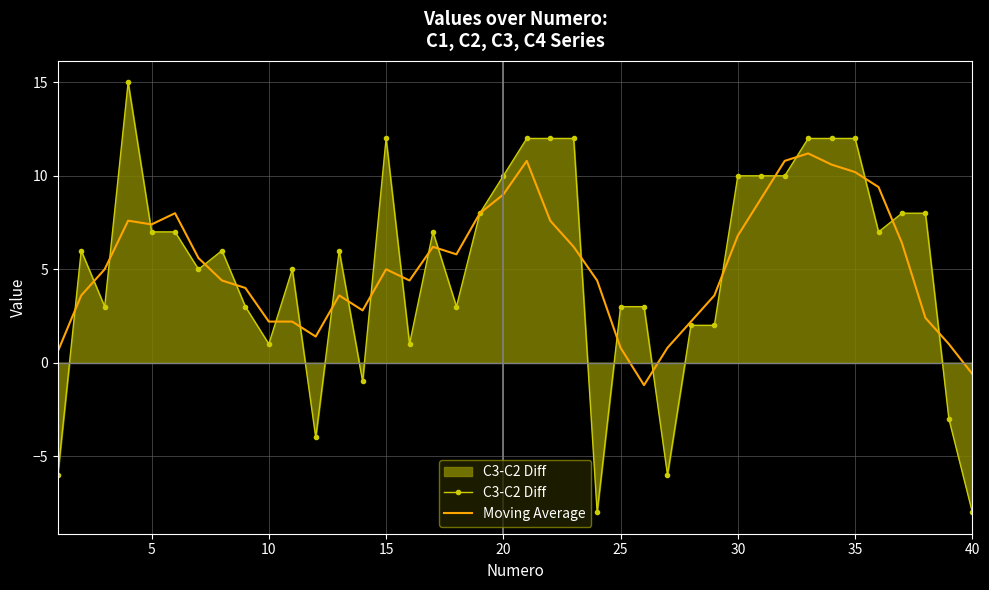

List the series in order of their peak value, highest first.

C3-C2 Diff, Moving Average